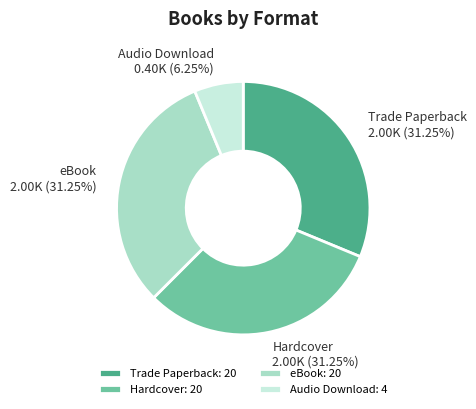

What percentage is the Hardcover slice, to the nearest percent?

31%